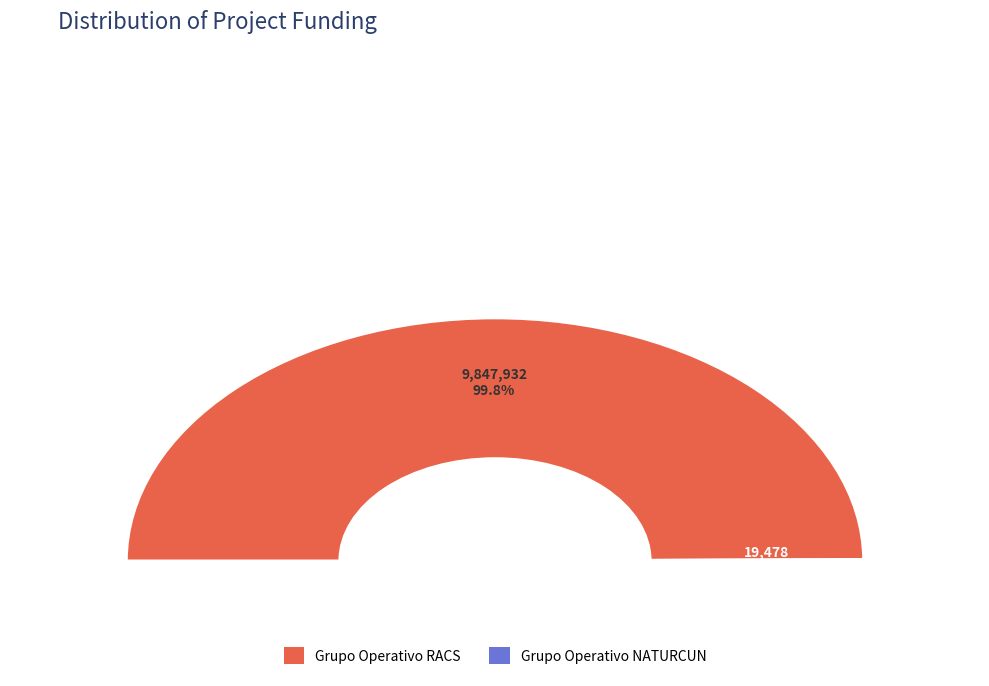

To the nearest percent, what is the combined percentage of Grupo Operativo RACS and Grupo Operativo NATURCUN?

100%